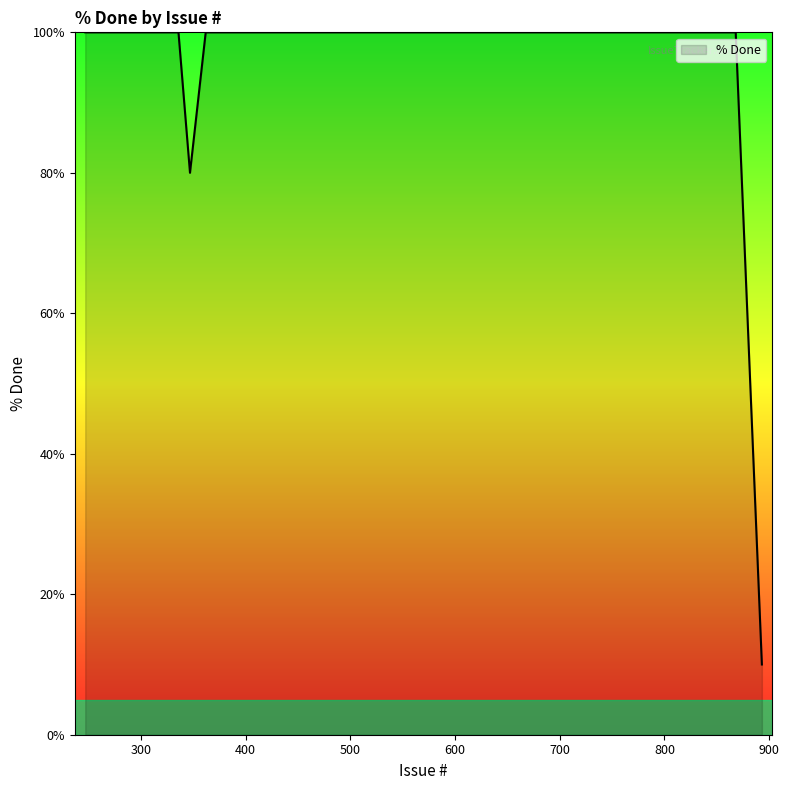

What is the maximum value shown in the chart?

100